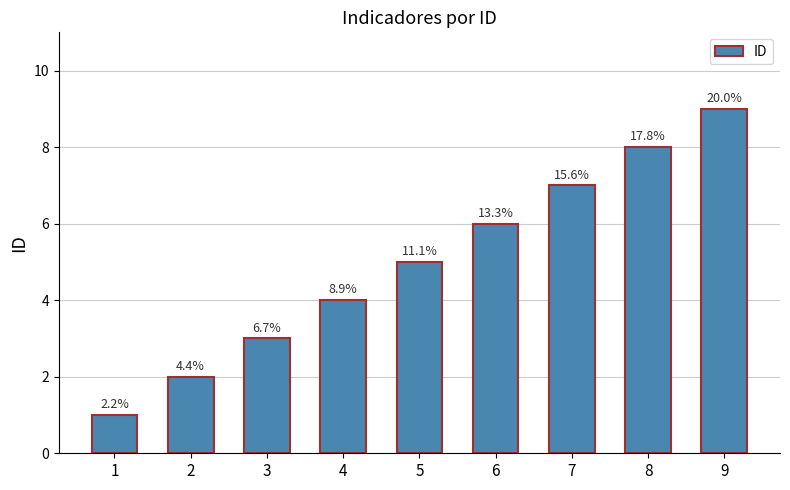

How many bars are there in total?

9